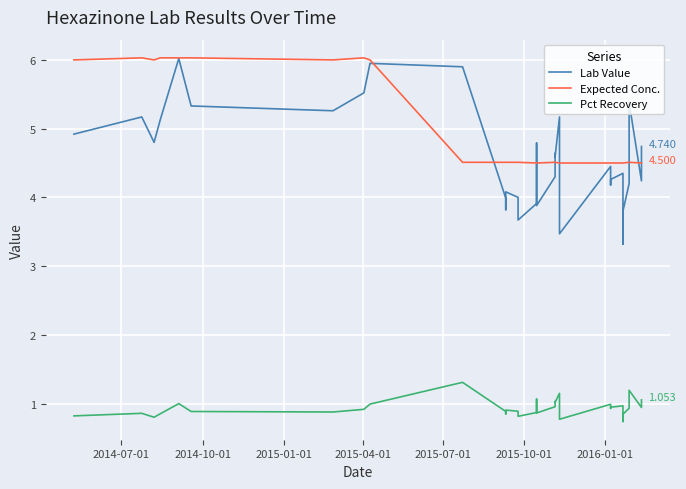

What are all the series names shown in the legend?

Lab Value, Expected Conc., Pct Recovery